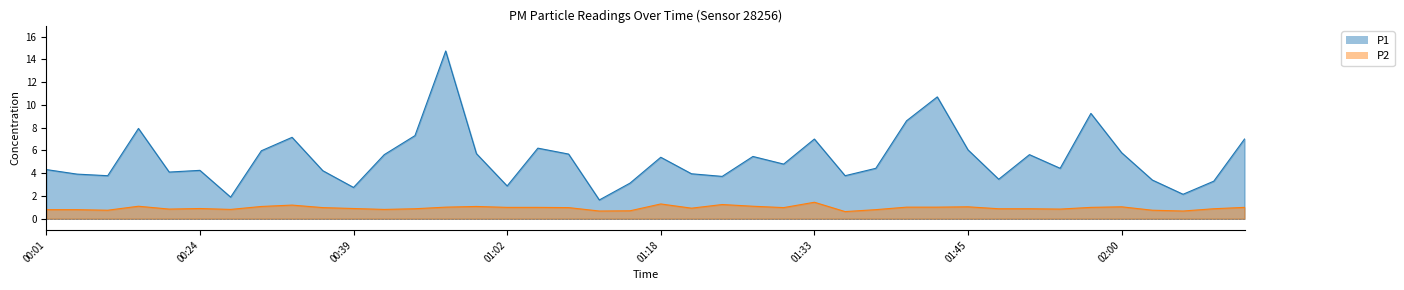

The P2 series shows 0.8 at 00:12. True or false?

True